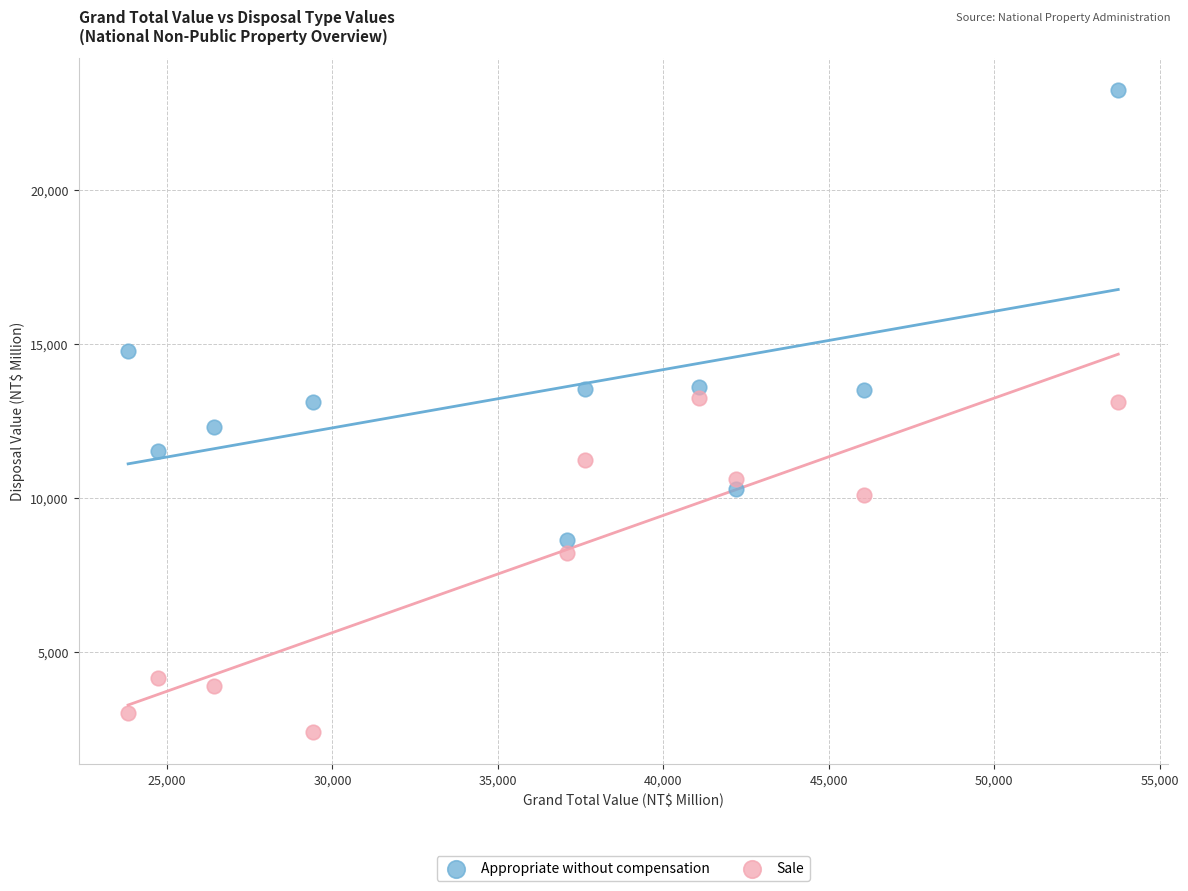

What are all the series names shown in the legend?

Appropriate without compensation, Sale